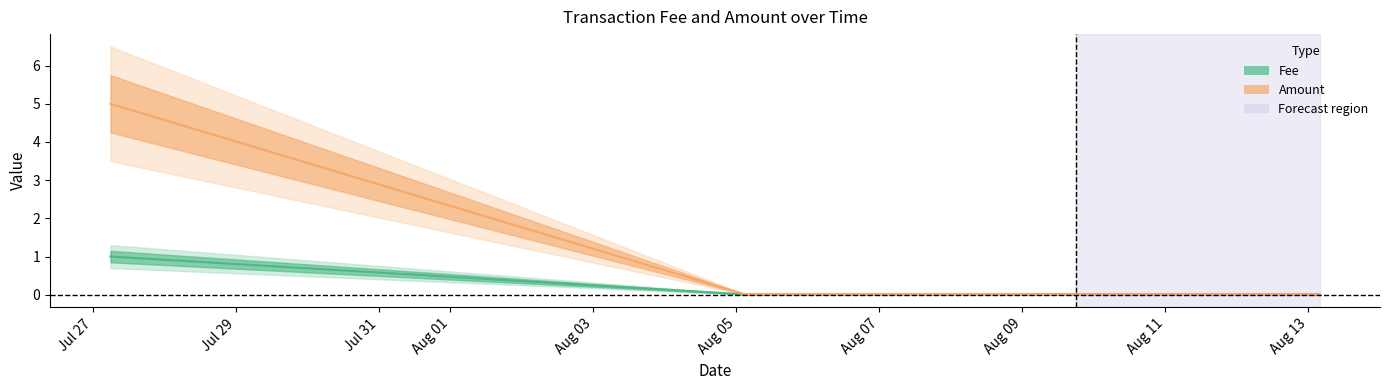

How many intersections are there between Fee and Amount?

1